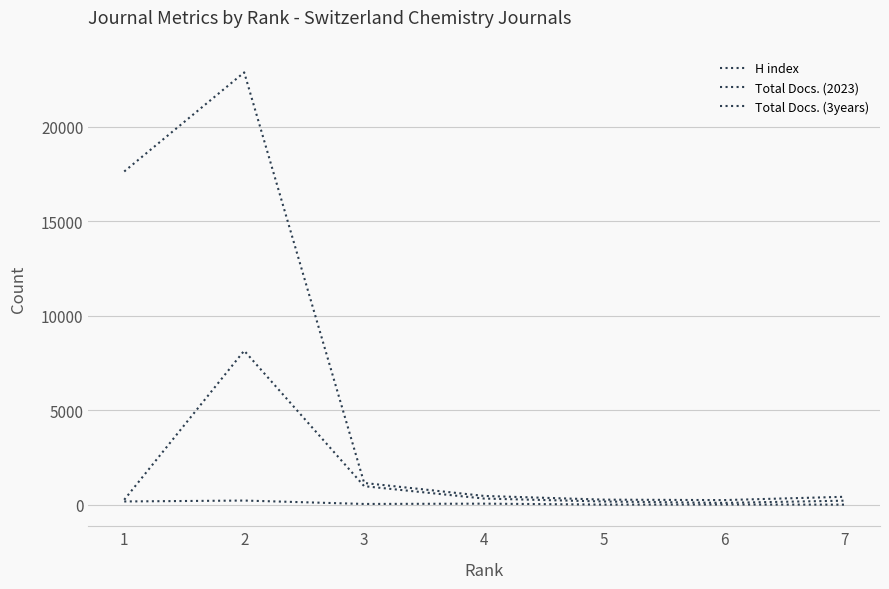

How many values in the H index series are below 47?

3